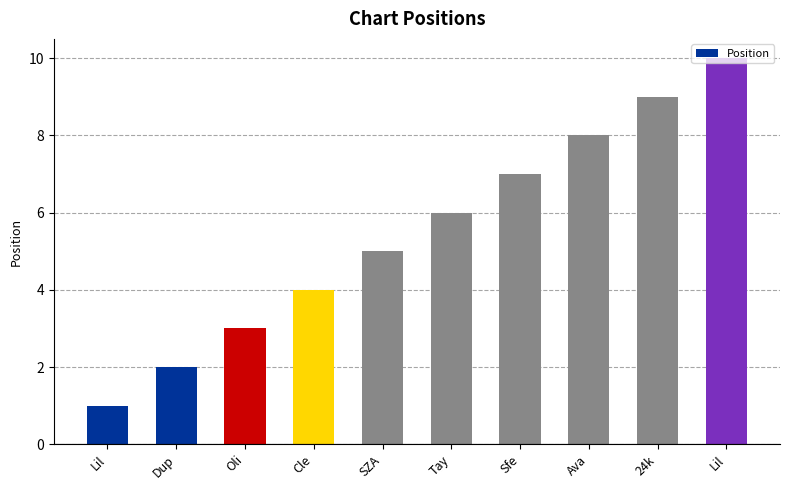

What is the difference between the values at 24k and Lil?

8